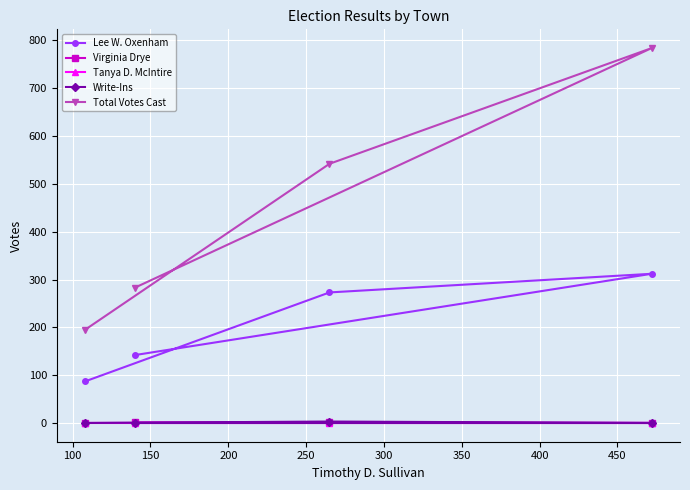

Which series has the widest spread of values?

Total Votes Cast